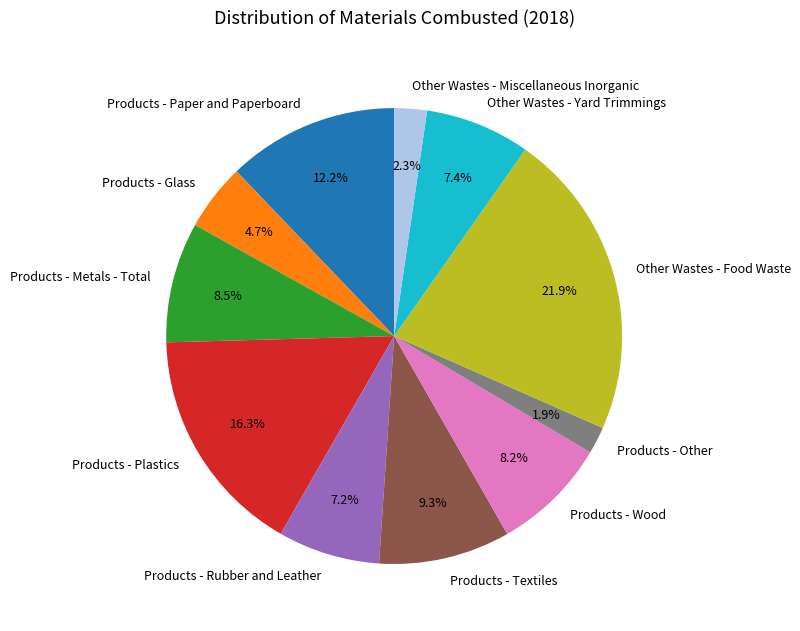

What is the ratio of the value at Products - Glass to the value at Products - Wood?

0.6